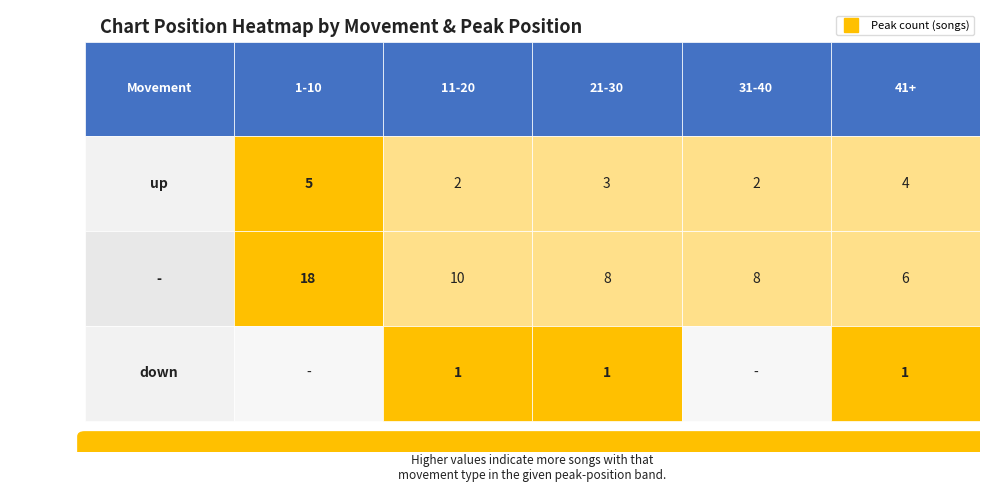

Reading left to right, what are all the values shown in this chart?

up: up=5	-=2	down=3	3=2	4=4
-: up=18	-=10	down=8	3=8	4=6
down: up=0	-=1	down=1	3=0	4=1